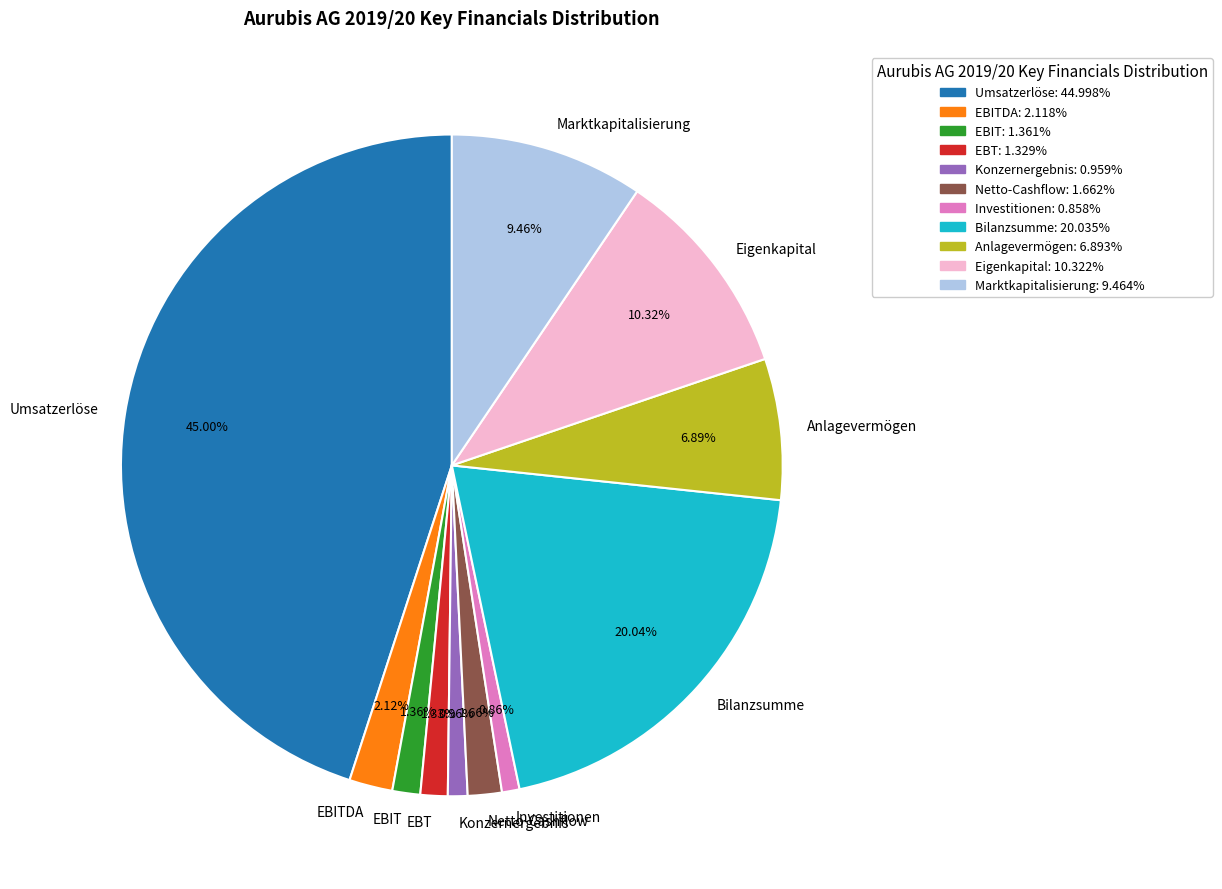

Which has a higher value, EBITDA or Investitionen?

EBITDA